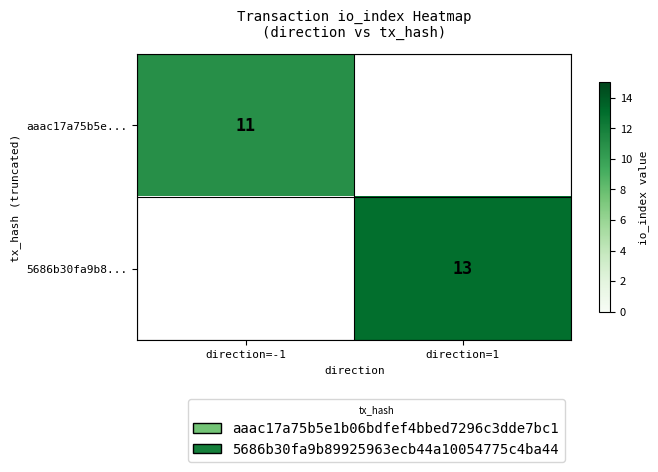

True or false: aaac17a75b5e... has a value of 11 at direction=-1.

True